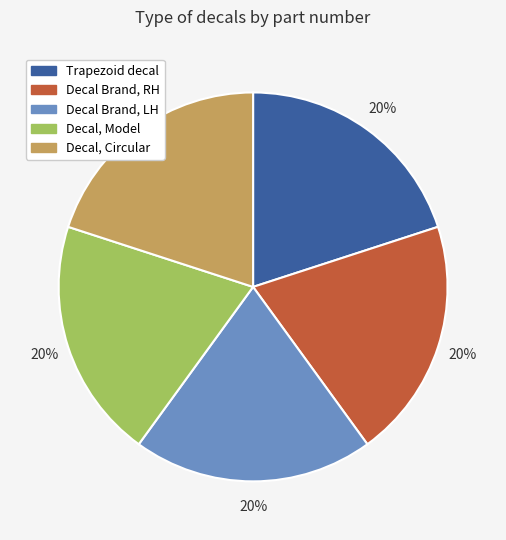

To the nearest percent, what is the average slice percentage?

20%